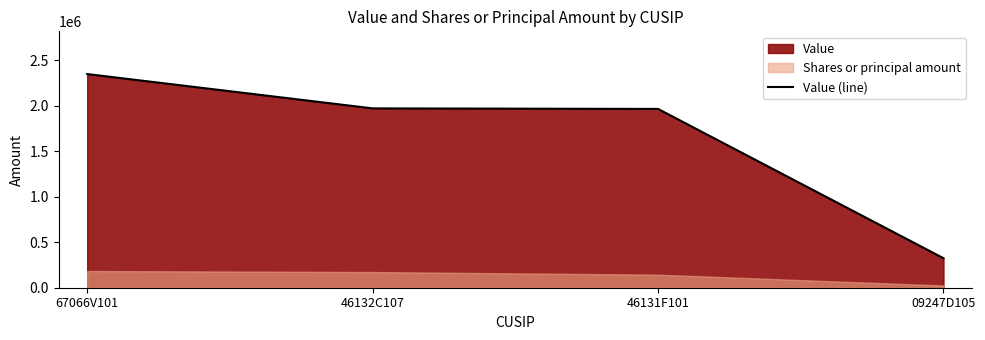

List the labels in order of value, smallest first.

09247D105, 46131F101, 46132C107, 67066V101